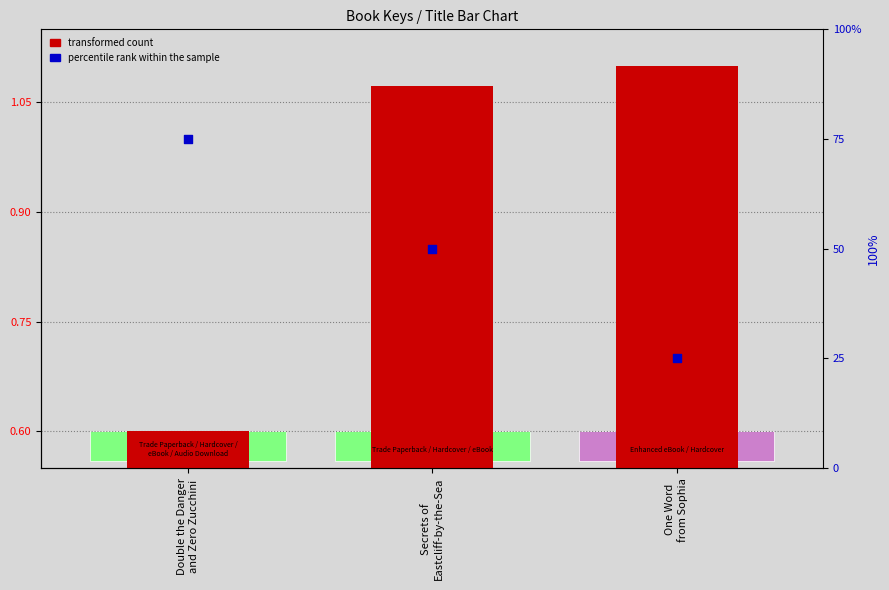

Which series has the largest total across all categories?

percentile rank within the sample